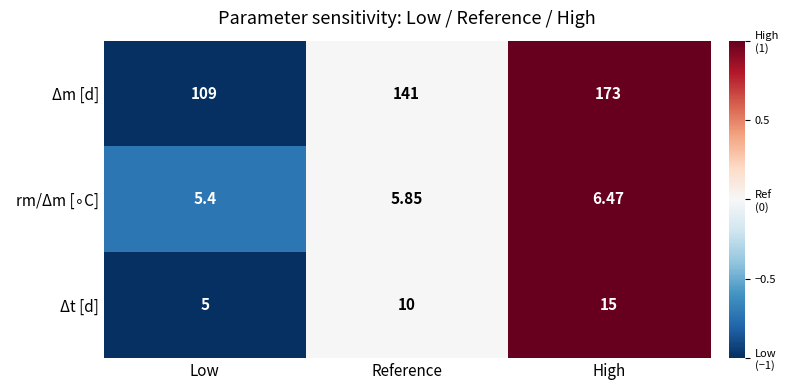

How many categories are shown in the chart?

3